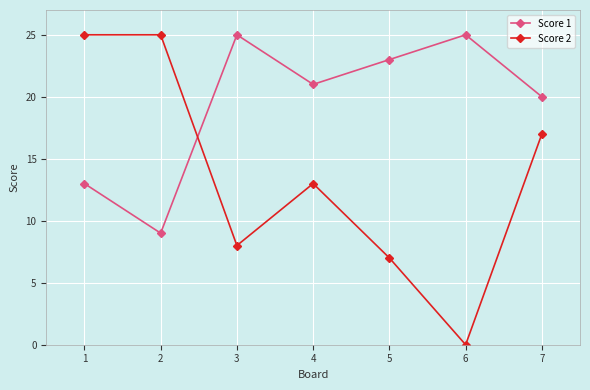

What is the value of the Score 1 point at the 5th from the left?

23